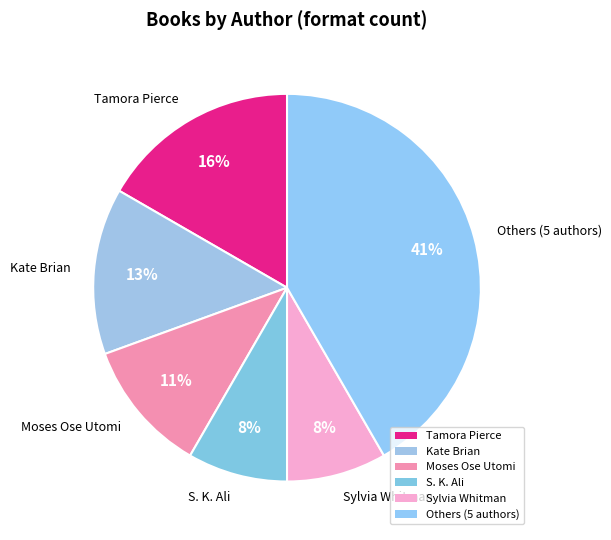

Approximately how many times larger is the value at Kate Brian compared to S. K. Ali / Sylvia Whitman?

1.5